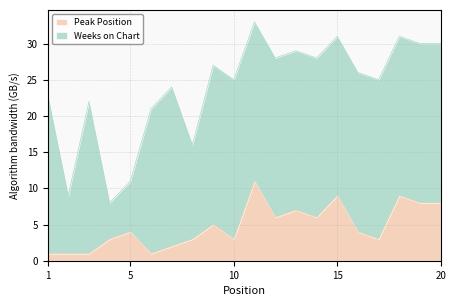

Read the value at 14, to the nearest 5.

5